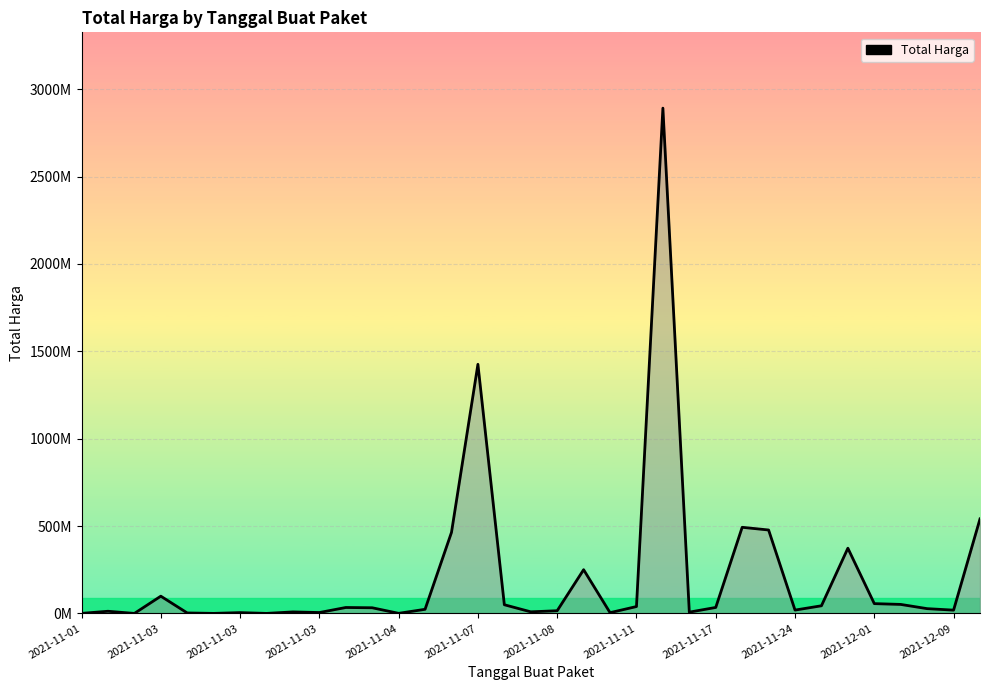

Is this an area chart (filled region under the line)?

Yes